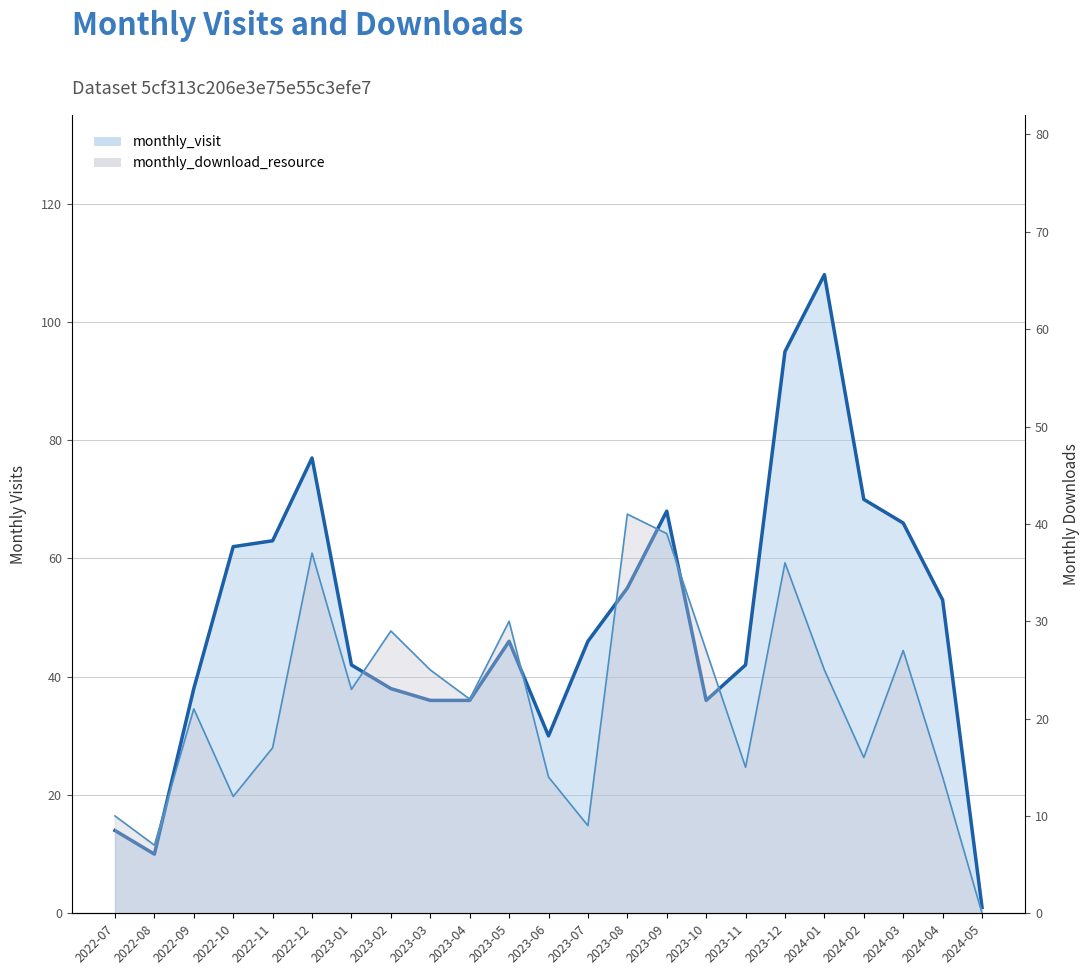

Between 2022-09 and 2022-11, which is larger?

2022-11